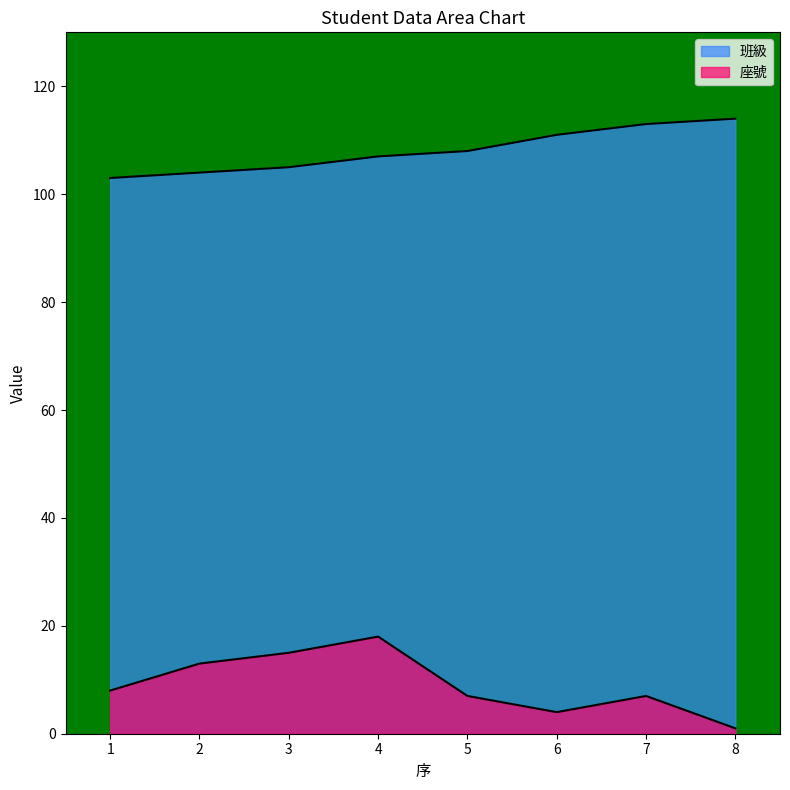

What is the sum of all 座號 values?

73